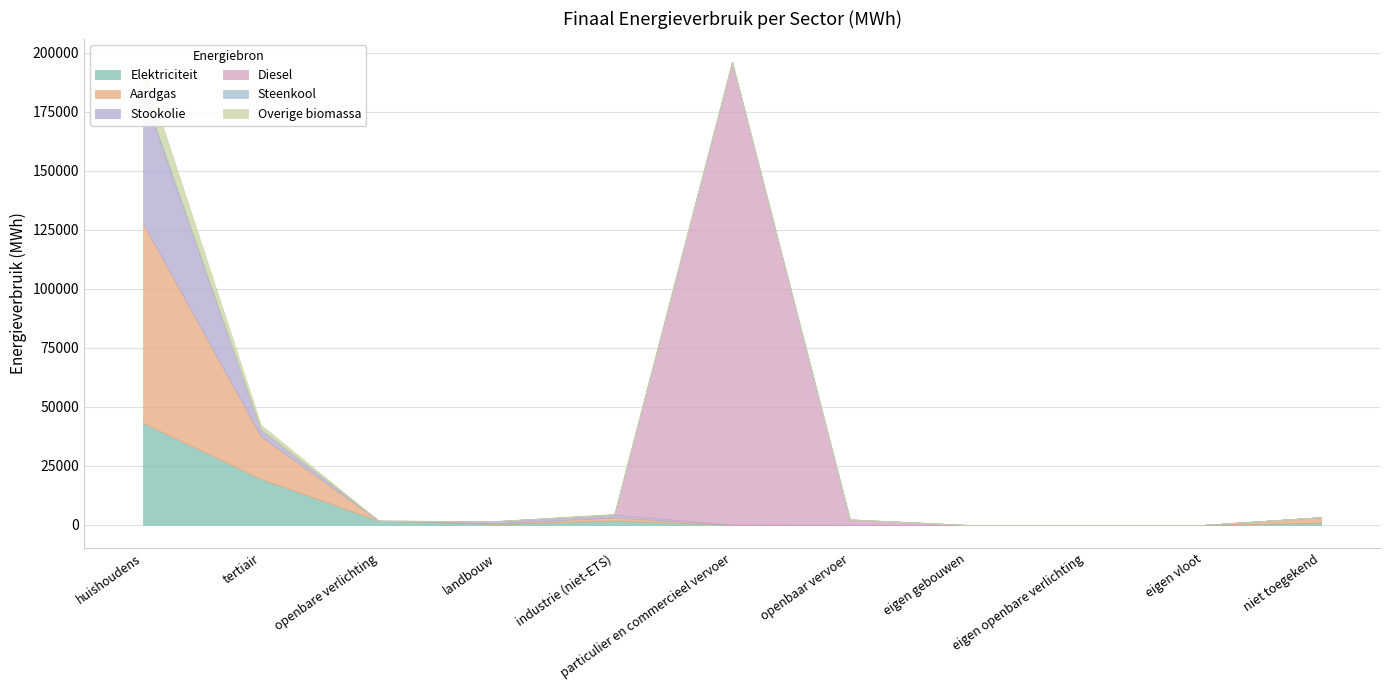

How many data points does each series have?

11